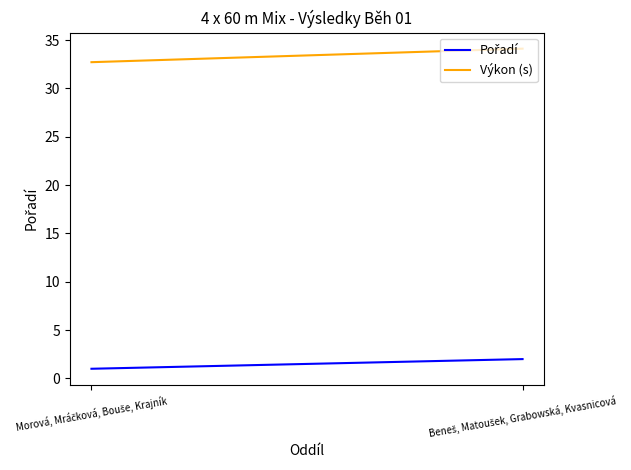

What is the maximum value for Výkon (s)?

34.1